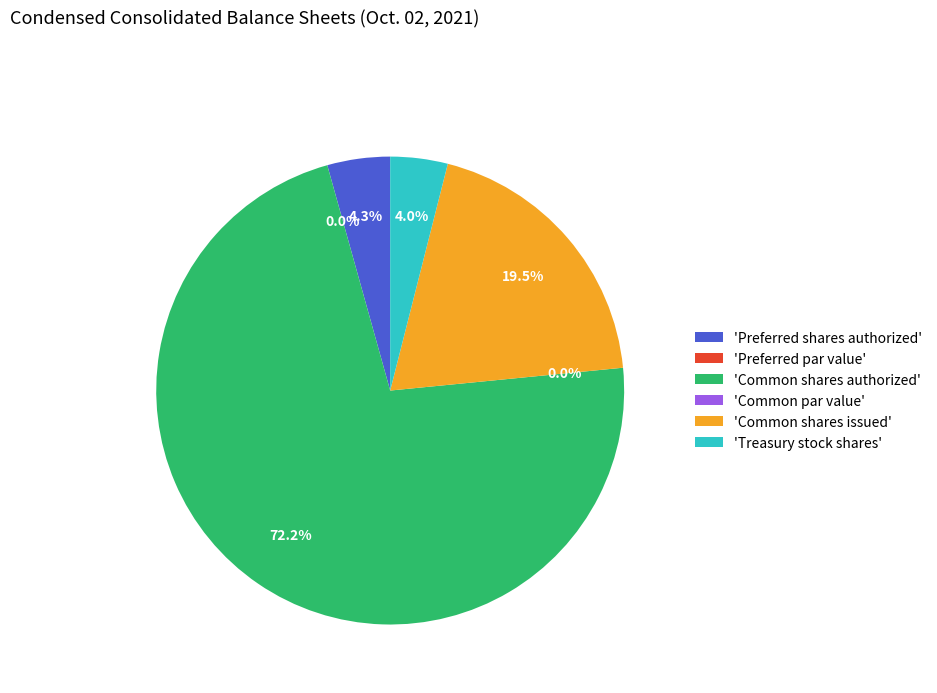

Count the number of slices in the pie.

6